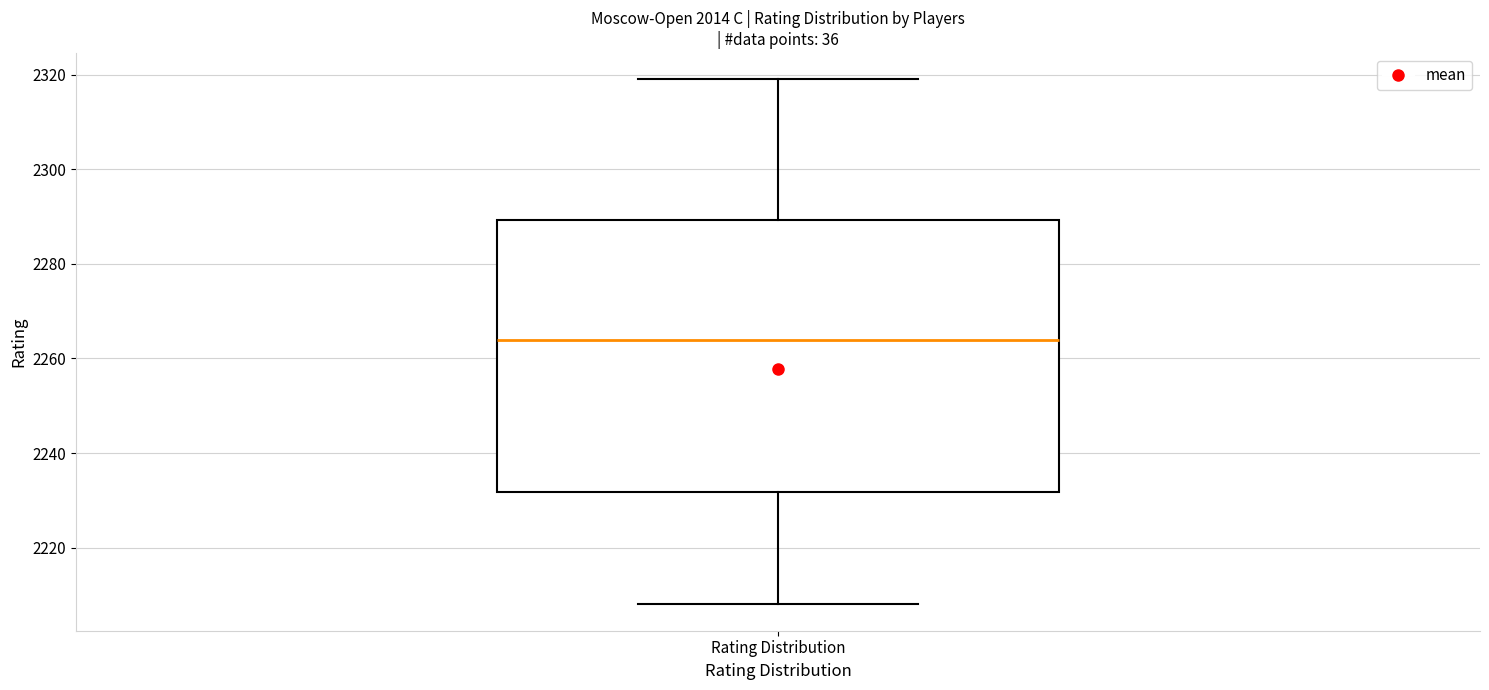

Read this box plot against the y-axis: the position of the median line, the range covered by the box, and the ends of both whiskers. The values are not printed on the chart, so give them approximately, as read against the axis.

median 2264, box 2232 to 2290, whiskers 2208 to 2320